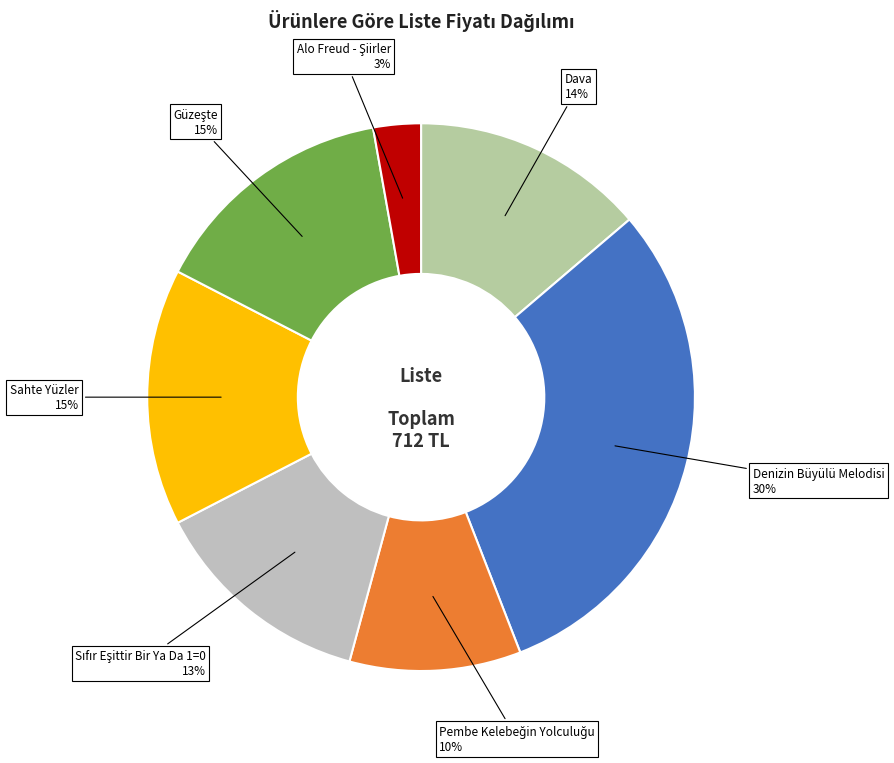

How many slices are in this pie chart?

7